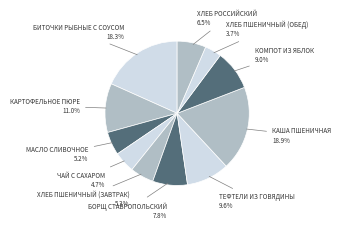

Count the number of slices in the pie.

11